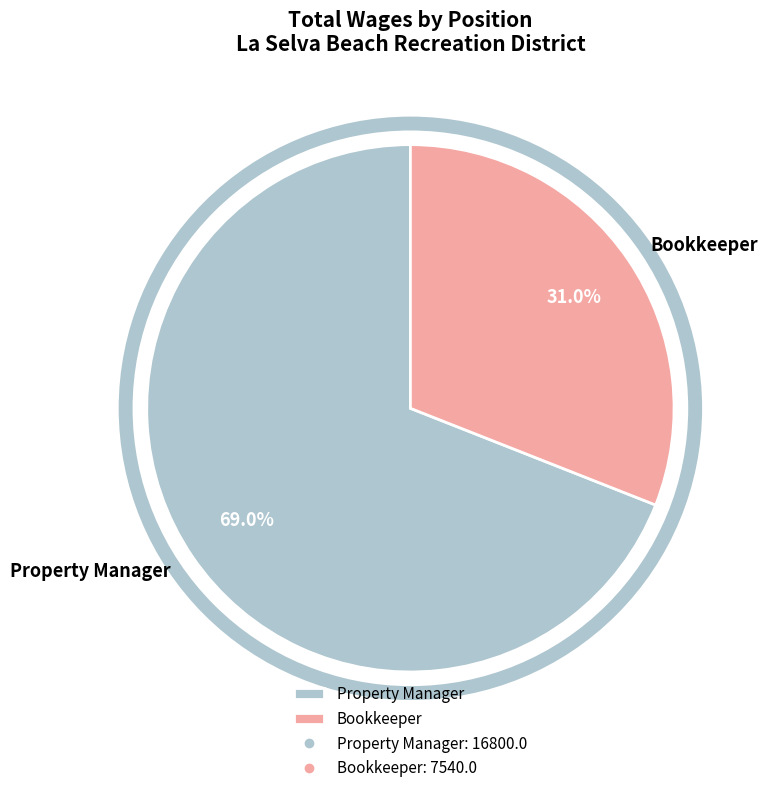

To the nearest percent, what is the difference between the Bookkeeper and Property Manager slice percentages?

38%